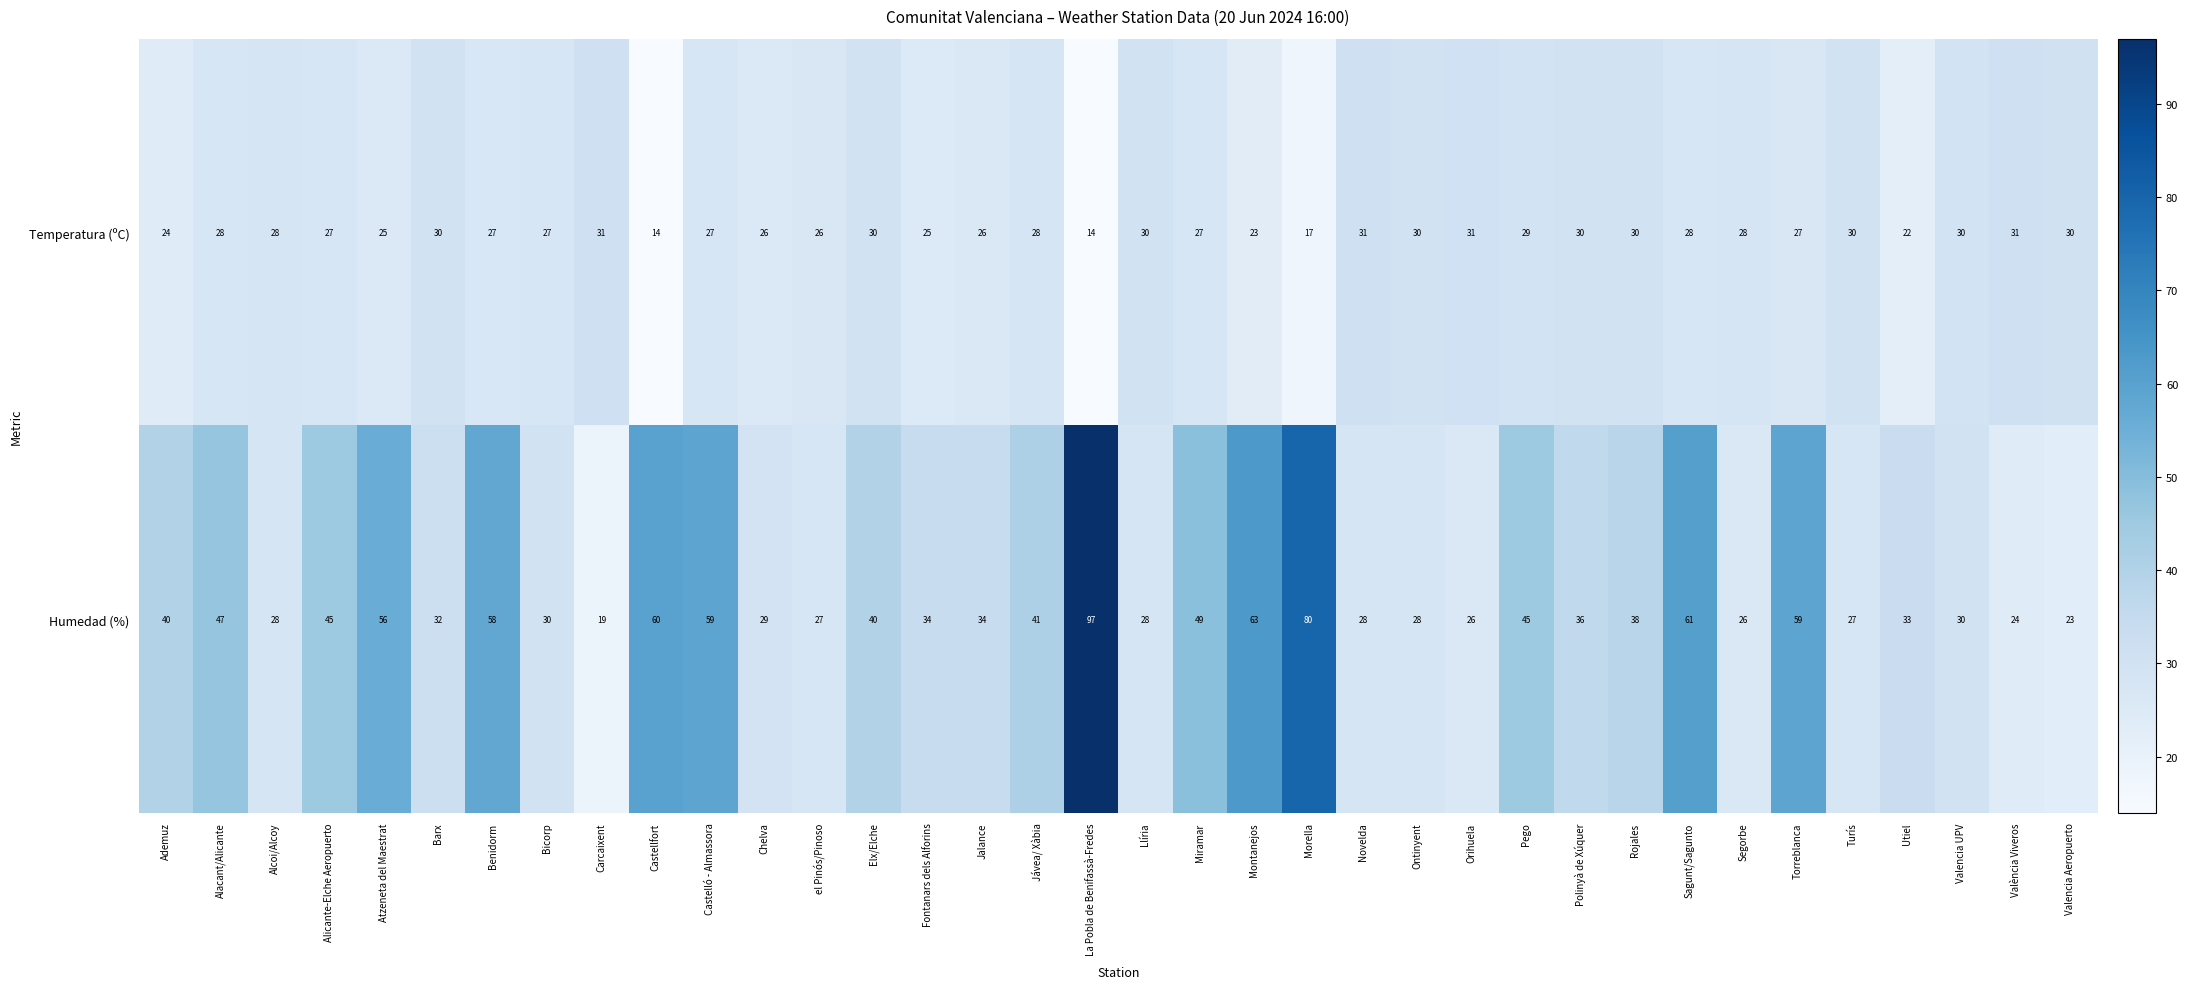

How many distinct data groups are displayed?

2